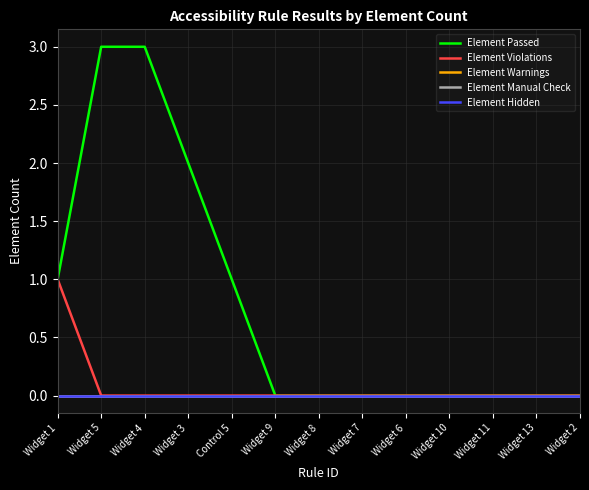

Reading right to left, what are all the values shown in this chart?

Element Passed: 0	0	0	0	0	0	0	0	1	2	3	3	1
Element Violations: 0	0	0	0	0	0	0	0	0	0	0	0	1
Element Warnings: 0	0	0	0	0	0	0	0	0	0	0	0	0
Element Manual Check: 0	0	0	0	0	0	0	0	0	0	0	0	0
Element Hidden: 0	0	0	0	0	0	0	0	0	0	0	0	0